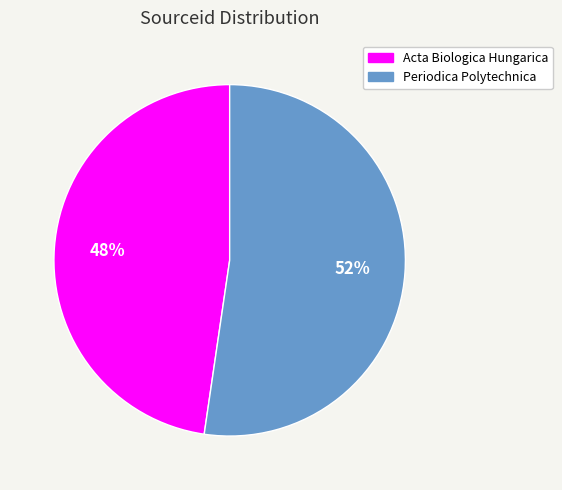

How many segments does this pie chart have?

2